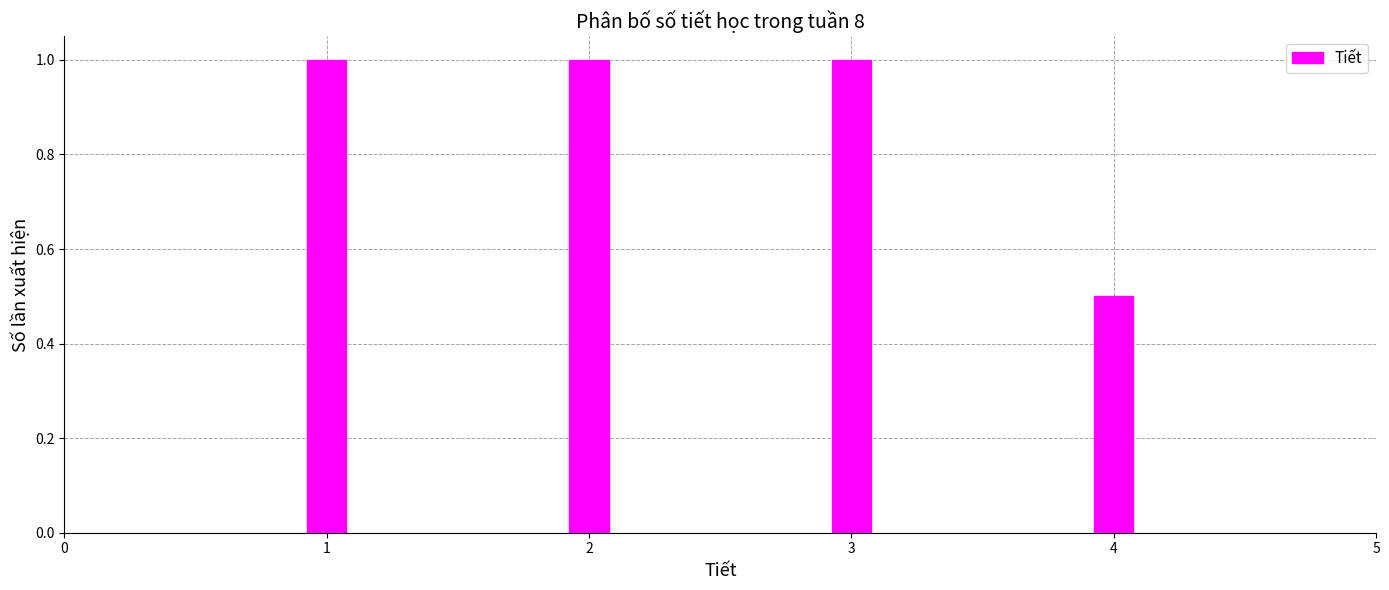

Reading right to left, transcribe all the data shown in this chart.

4=0.5	3=1.0	2=1.0	1=1.0